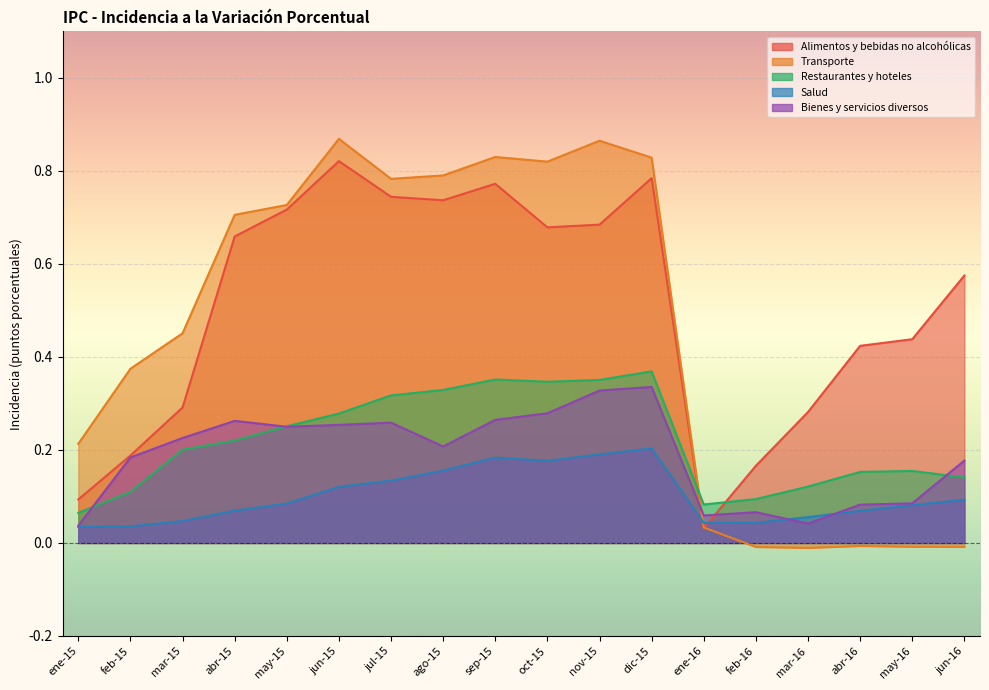

Reading left to right, what are all the values shown in this chart?

Alimentos y bebidas no alcohólicas: 0.1	0.2	0.3	0.7	0.7	0.8	0.7	0.7	0.8	0.7	0.7	0.8	0.0	0.2	0.3	0.4	0.4	0.6
Transporte: 0.2	0.4	0.5	0.7	0.7	0.9	0.8	0.8	0.8	0.8	0.9	0.8	0.0	-0.0	-0.0	-0.0	-0.0	-0.0
Restaurantes y hoteles: 0.1	0.1	0.2	0.2	0.3	0.3	0.3	0.3	0.4	0.3	0.4	0.4	0.1	0.1	0.1	0.2	0.2	0.1
Salud: 0.0	0.0	0.0	0.1	0.1	0.1	0.1	0.2	0.2	0.2	0.2	0.2	0.0	0.0	0.1	0.1	0.1	0.1
Bienes y servicios diversos: 0.0	0.2	0.2	0.3	0.2	0.3	0.3	0.2	0.3	0.3	0.3	0.3	0.1	0.1	0.0	0.1	0.1	0.2